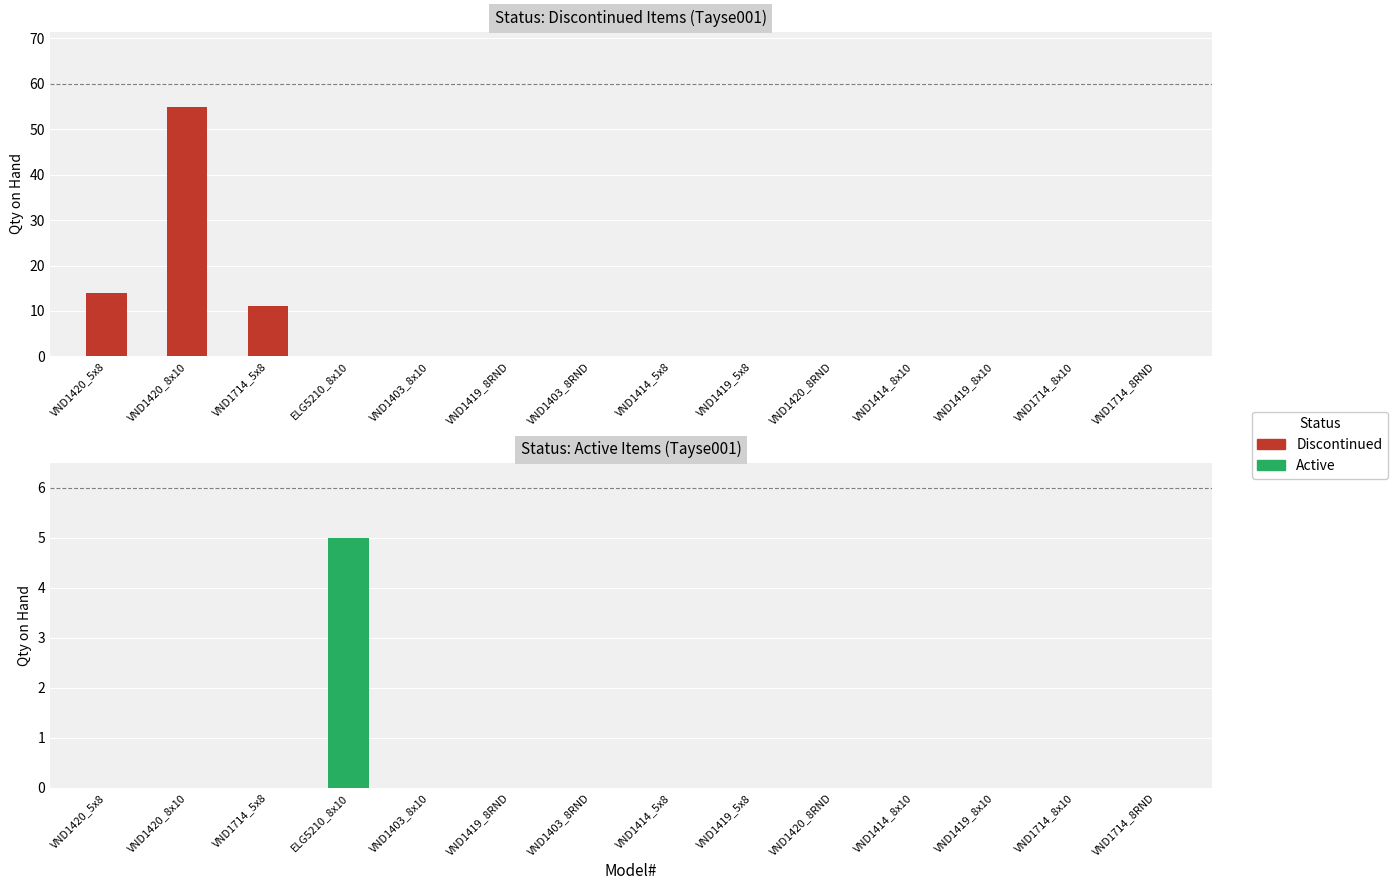

What are all the series names shown in the legend?

Discontinued, Active